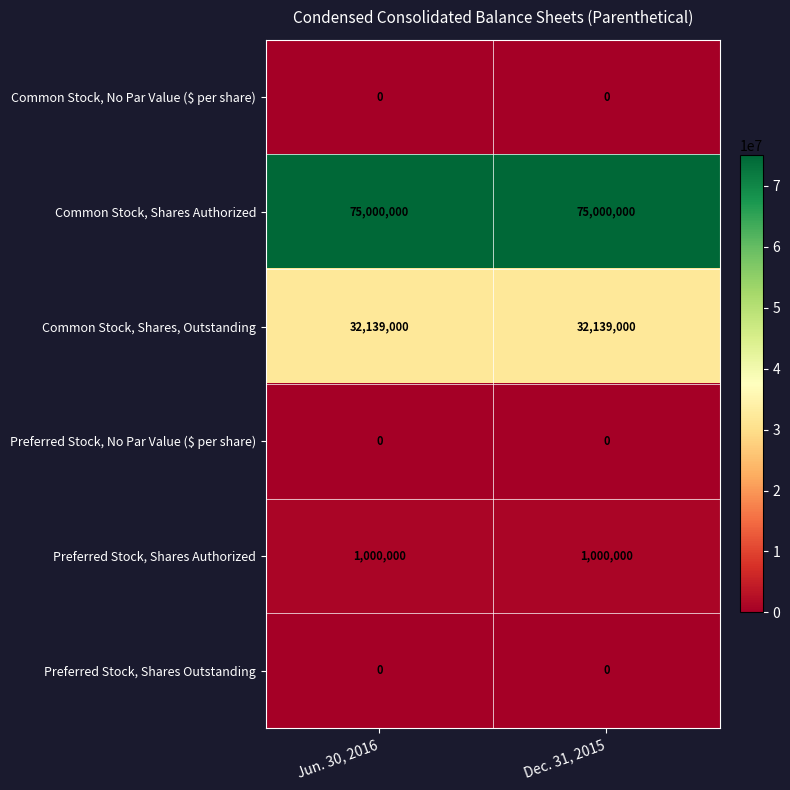

Reading left to right, transcribe all the data shown in this chart.

Common Stock, No Par Value ($ per share): Jun. 30, 2016=0	Dec. 31, 2015=0
Common Stock, Shares Authorized: Jun. 30, 2016=75000000	Dec. 31, 2015=75000000
Common Stock, Shares, Outstanding: Jun. 30, 2016=32139000	Dec. 31, 2015=32139000
Preferred Stock, No Par Value ($ per share): Jun. 30, 2016=0	Dec. 31, 2015=0
Preferred Stock, Shares Authorized: Jun. 30, 2016=1000000	Dec. 31, 2015=1000000
Preferred Stock, Shares Outstanding: Jun. 30, 2016=0	Dec. 31, 2015=0